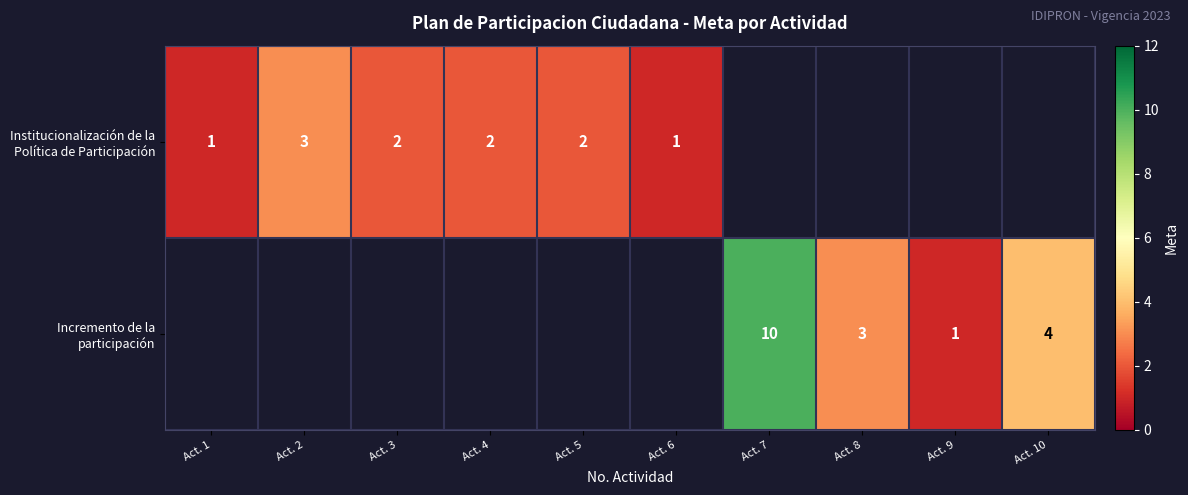

At which label does Institucionalización de la Política de Participación reach its minimum?

Act. 1